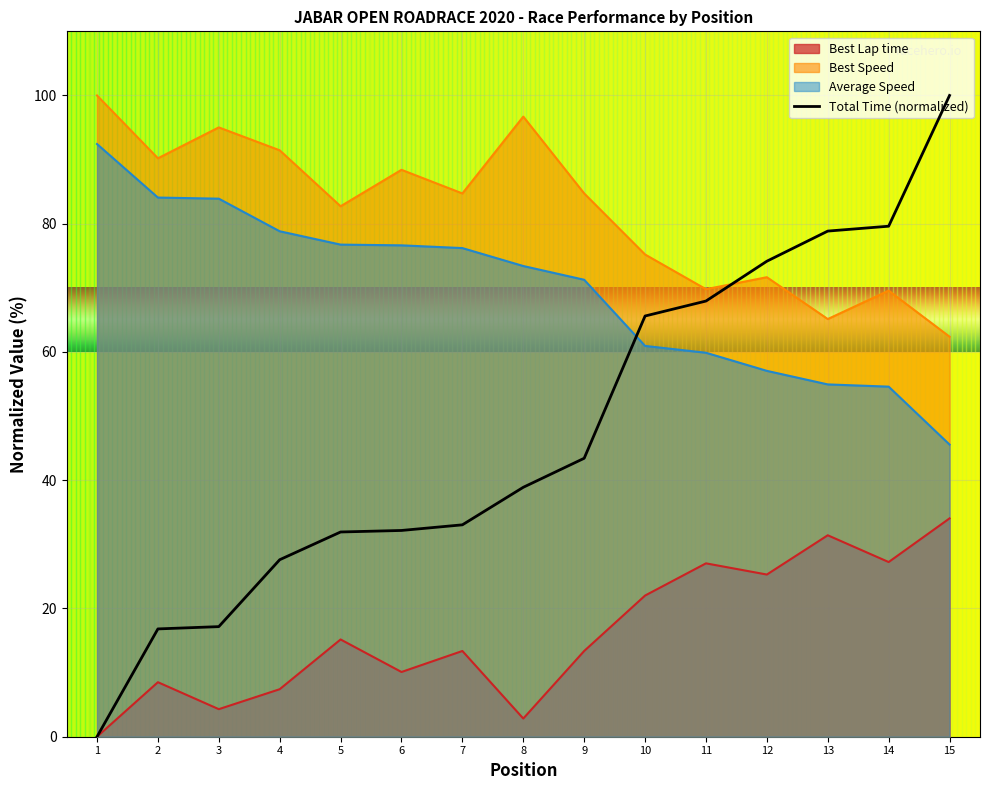

What is the difference between the highest and lowest values at 8?

93.9